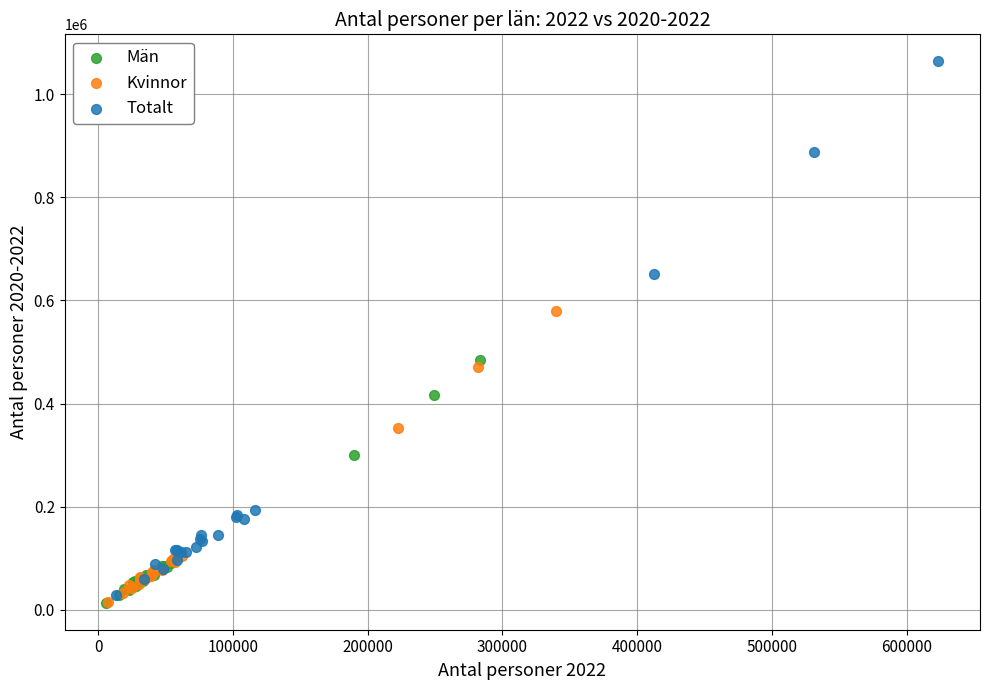

Which series has the largest Y range (max minus min)?

Totalt